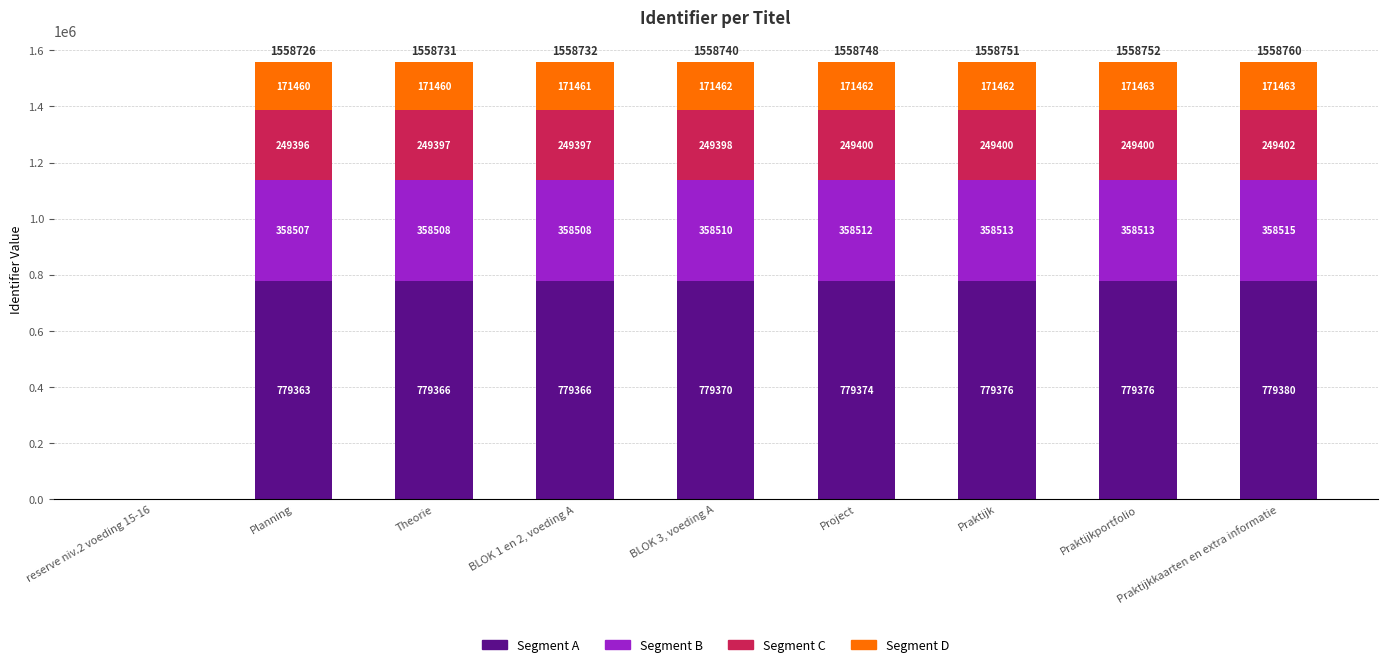

Is it true that Segment A equals 176022 at Planning?

False